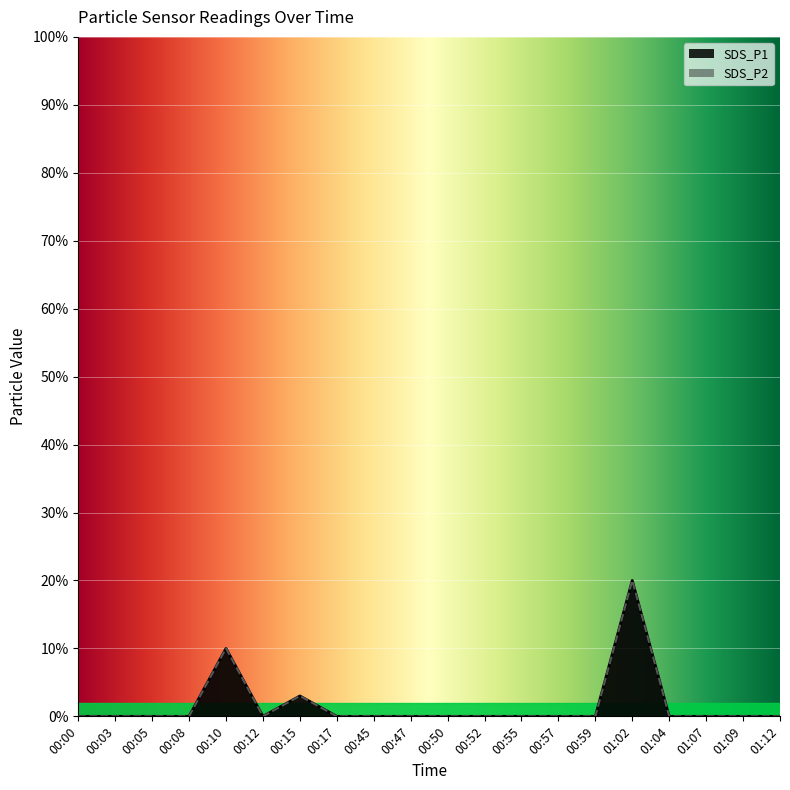

Reading left to right, list all the values displayed in this chart.

SDS_P1: 00:00=0.0	00:03=0.0	00:05=0.0	00:08=0.0	00:10=0.1	00:12=0.0	00:15=0.0	00:17=0.0	00:45=0.0	00:47=0.0	00:50=0.0	00:52=0.0	00:55=0.0	00:57=0.0	00:59=0.0	01:02=0.2	01:04=0.0	01:07=0.0	01:09=0.0	01:12=0.0
SDS_P2: 00:00=0.0	00:03=0.0	00:05=0.0	00:08=0.0	00:10=0.1	00:12=0.0	00:15=0.0	00:17=0.0	00:45=0.0	00:47=0.0	00:50=0.0	00:52=0.0	00:55=0.0	00:57=0.0	00:59=0.0	01:02=0.2	01:04=0.0	01:07=0.0	01:09=0.0	01:12=0.0